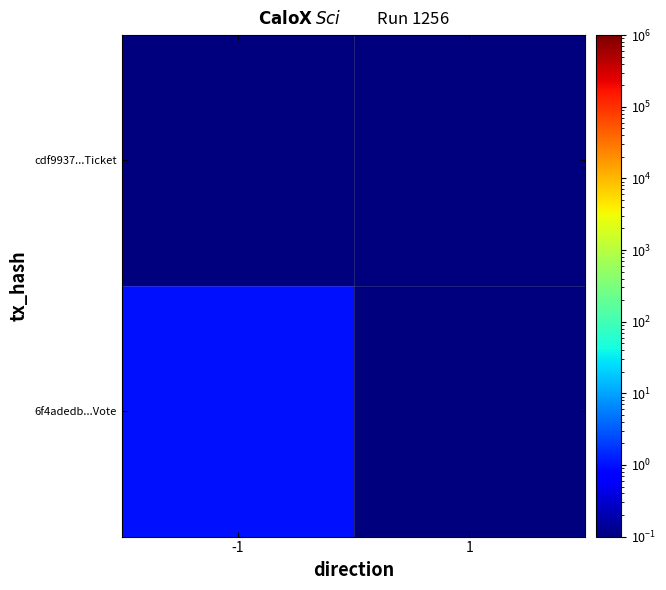

Rank the series by their average value, from lowest to highest.

cdf9937...Ticket, 6f4adedb...Vote